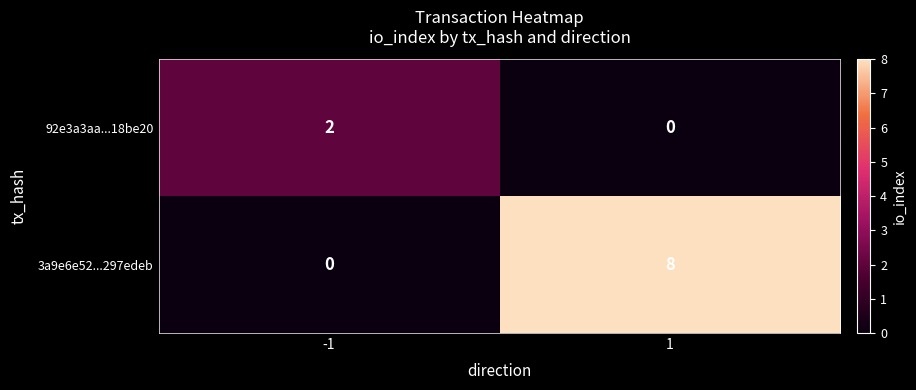

What is the difference between the maximum and minimum values in the 3a9e6e52...297edeb series?

8